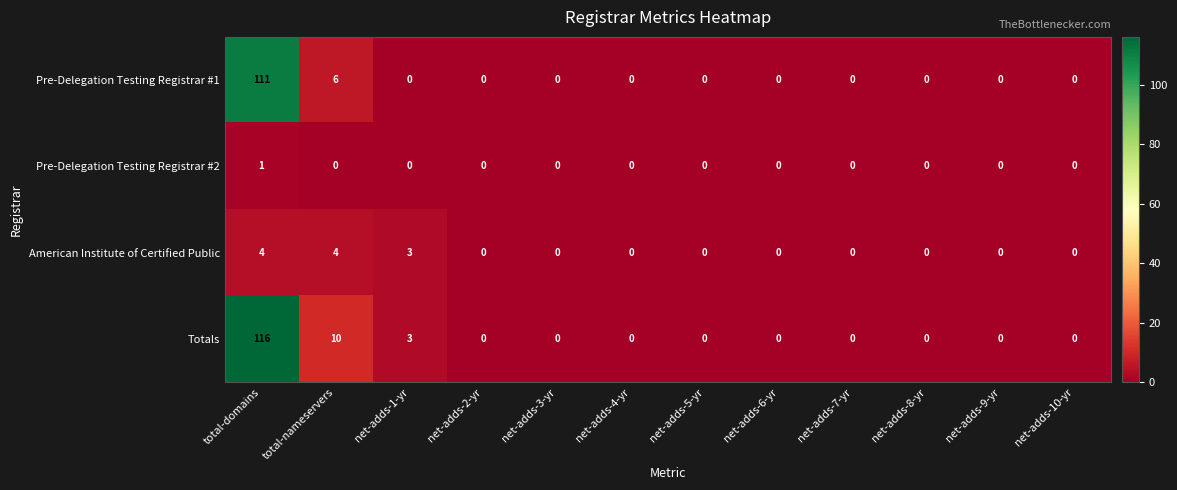

Which series has the widest spread of values?

Totals